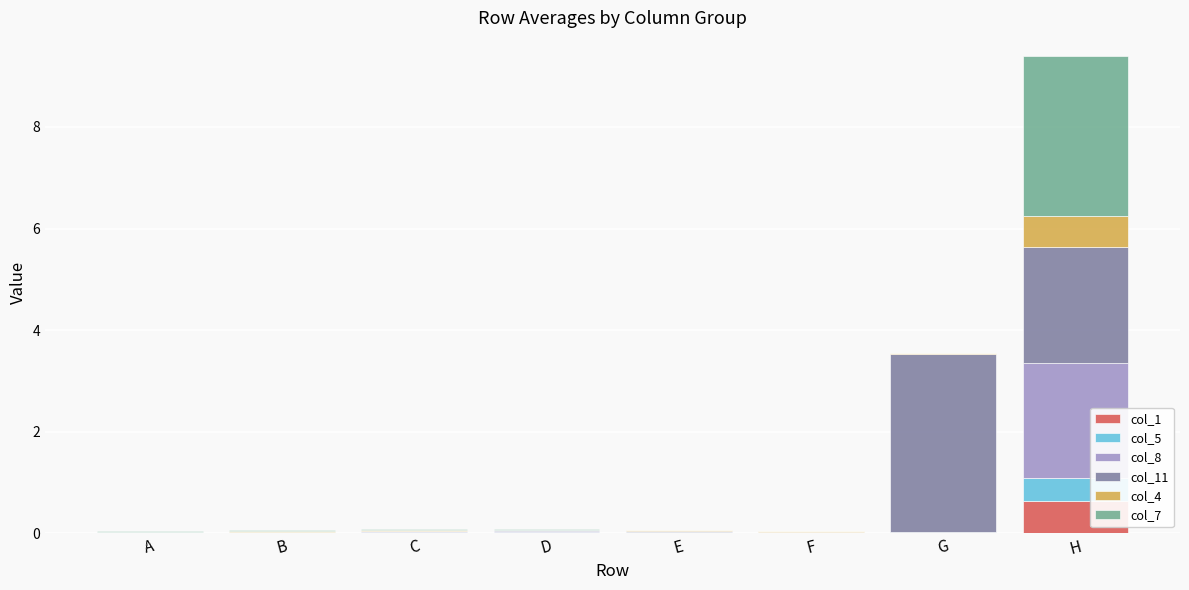

Which category has the highest value in the col_1 series?

H